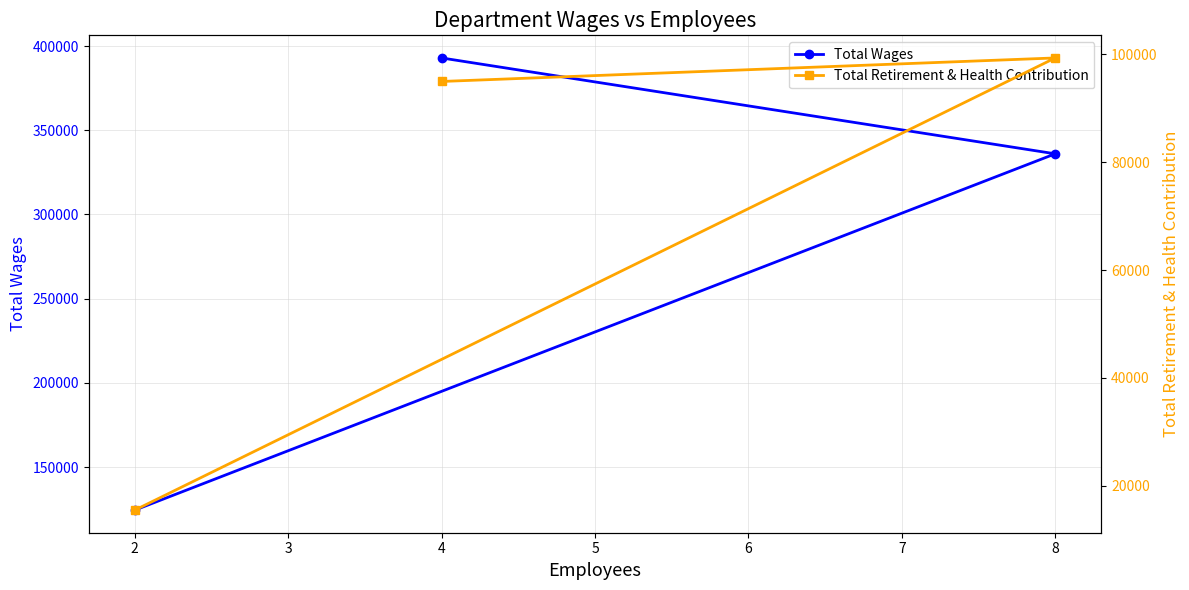

What is the value of the Total Wages point at the 2nd from the left?

392950